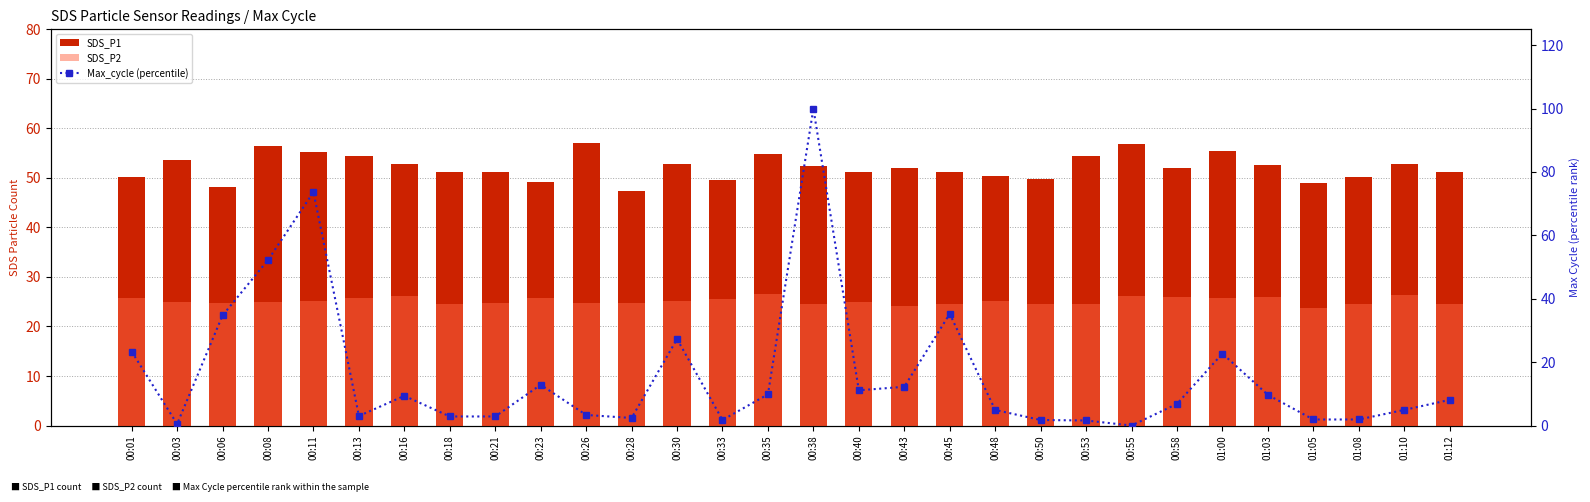

At which category is the sum across all series the highest?

00:38